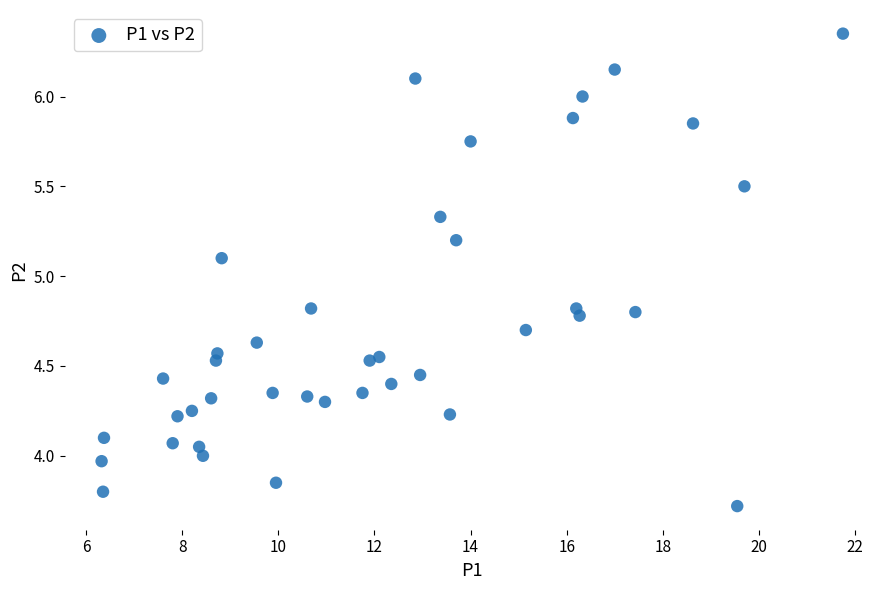

What Y value in the scatter plot is closest to 5?

5.1